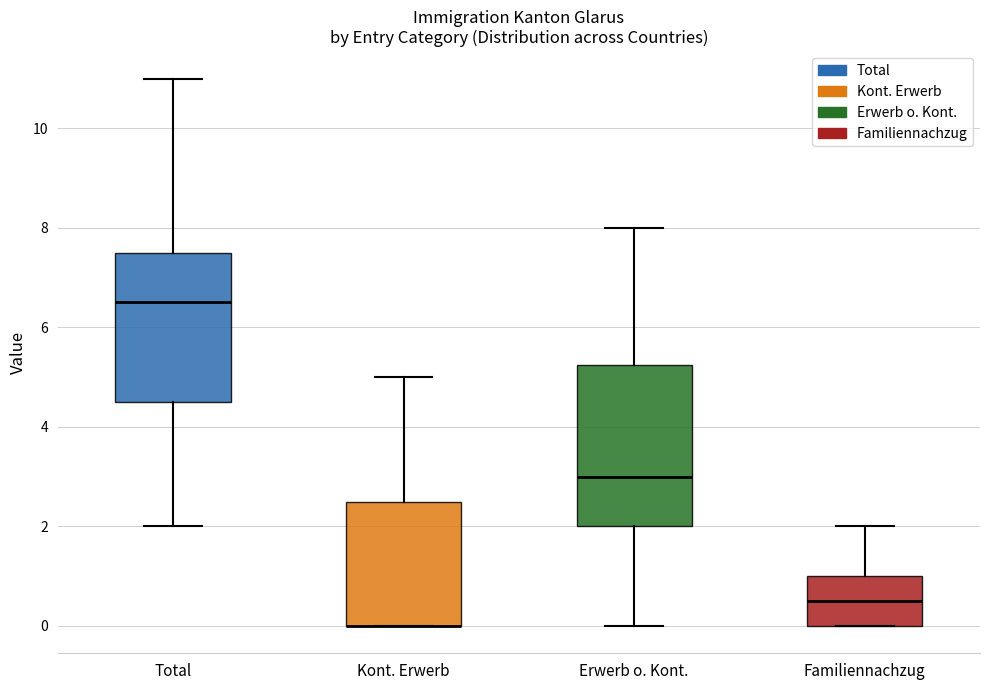

Reading left to right, read every box against the y-axis: the position of its median line, the range the box covers, and the ends of its whiskers. The values are not printed on the chart, so give them approximately, as read against the axis.

Total: median 6.6, box 4.6 to 7.6, whiskers 2.0 to 11.0
Kont. Erwerb: median 0.0 (drawn on the box's lower edge), box 0.0 to 2.6, whiskers 0.0 to 5.0
Erwerb o. Kont.: median 3.0, box 2.0 to 5.2, whiskers 0.0 to 8.0
Familiennachzug: median 0.6, box 0.0 to 1.0, whiskers 0.0 to 2.0